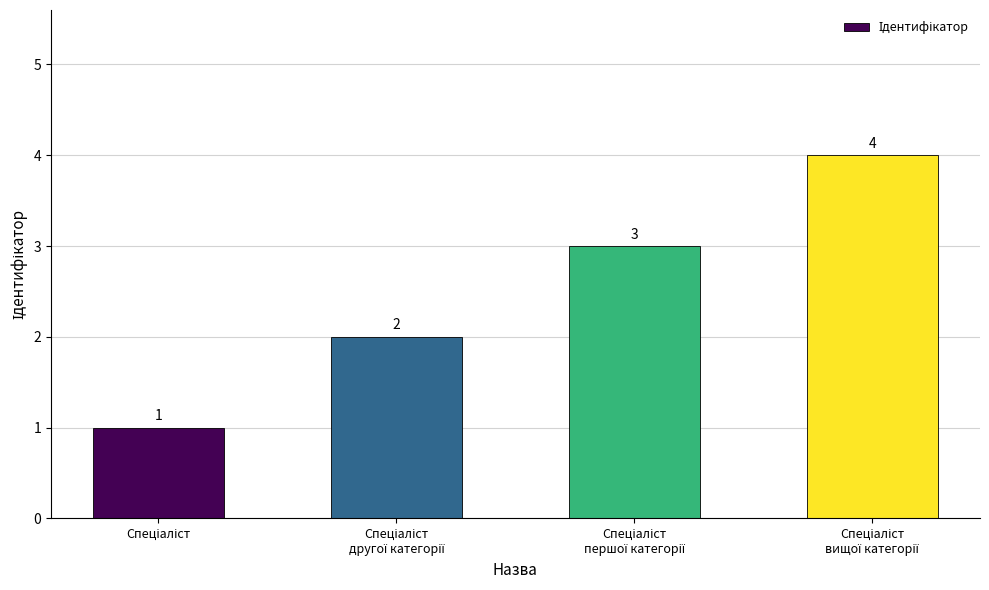

What is the value of the 1st bar from the left?

1